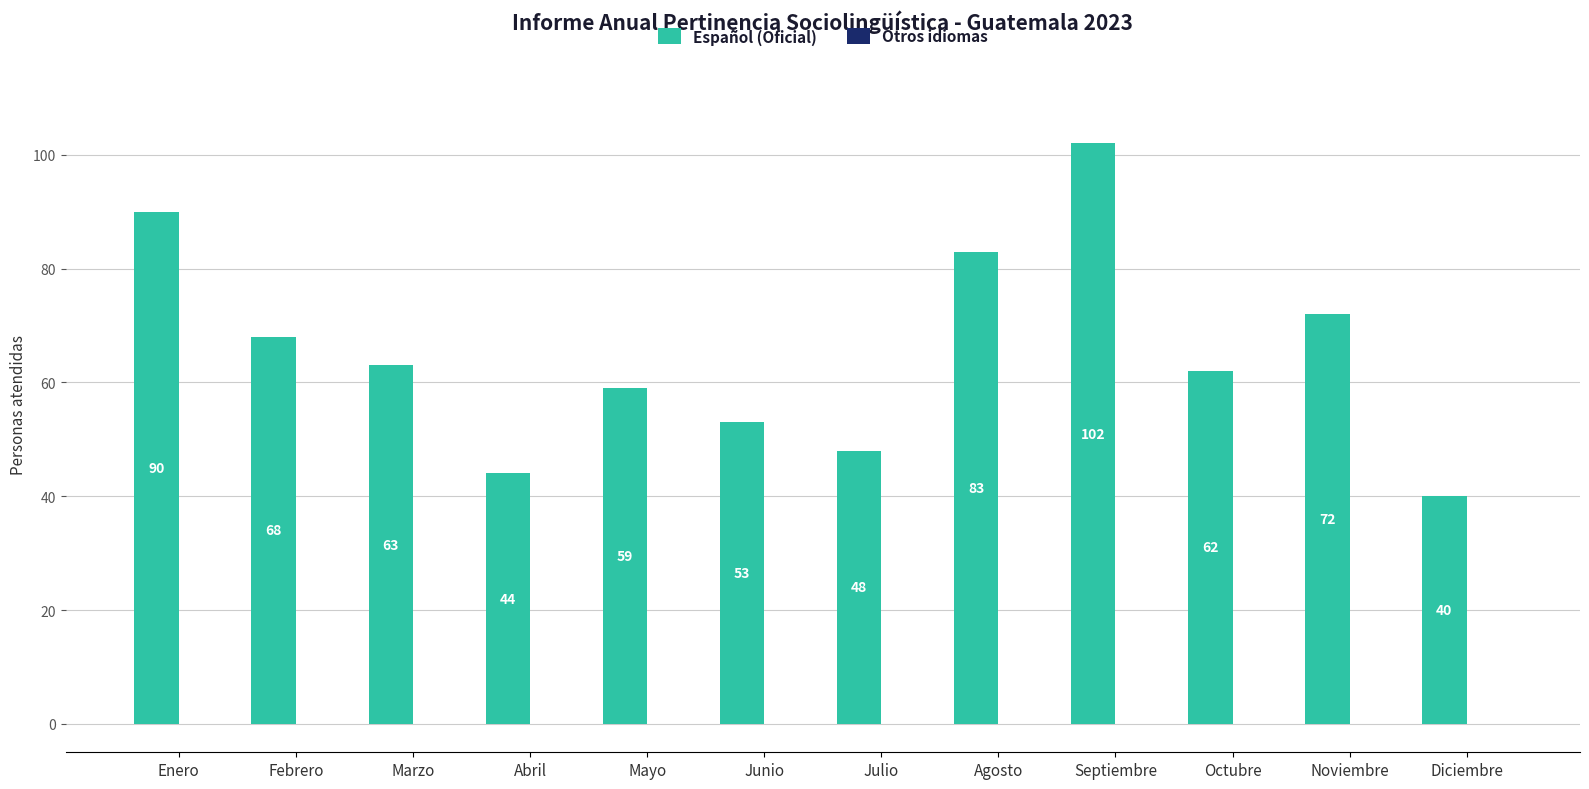

What is the greatest value displayed?

102